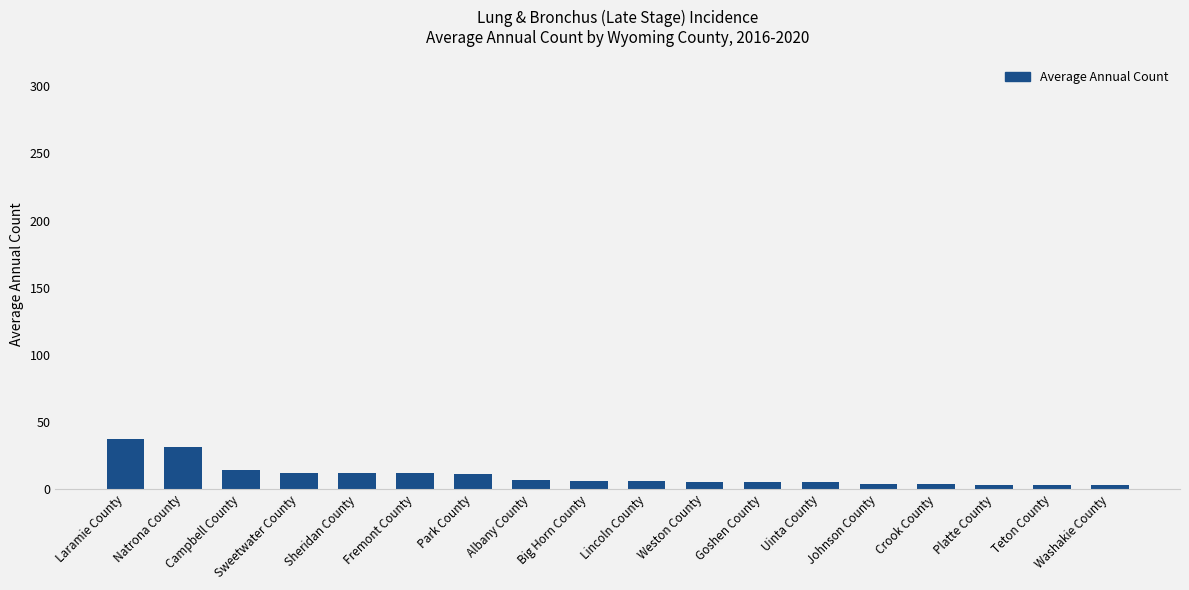

Which has a higher value, Washakie County or Sweetwater County?

Sweetwater County